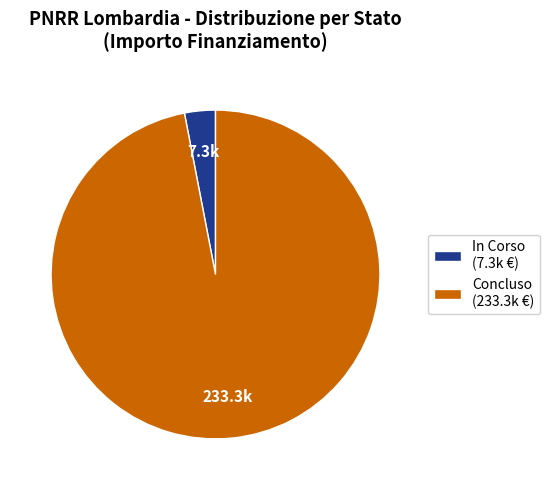

Combined, do Concluso (233.3k €) and In Corso (7.3k €) account for over 50%?

Yes